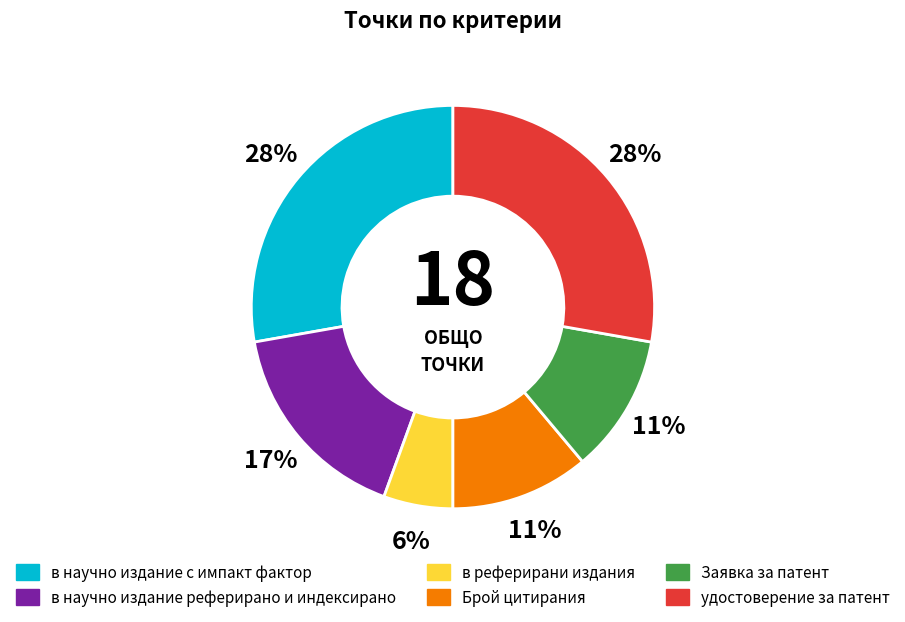

Which category has the smallest portion of the pie?

в реферирани издания